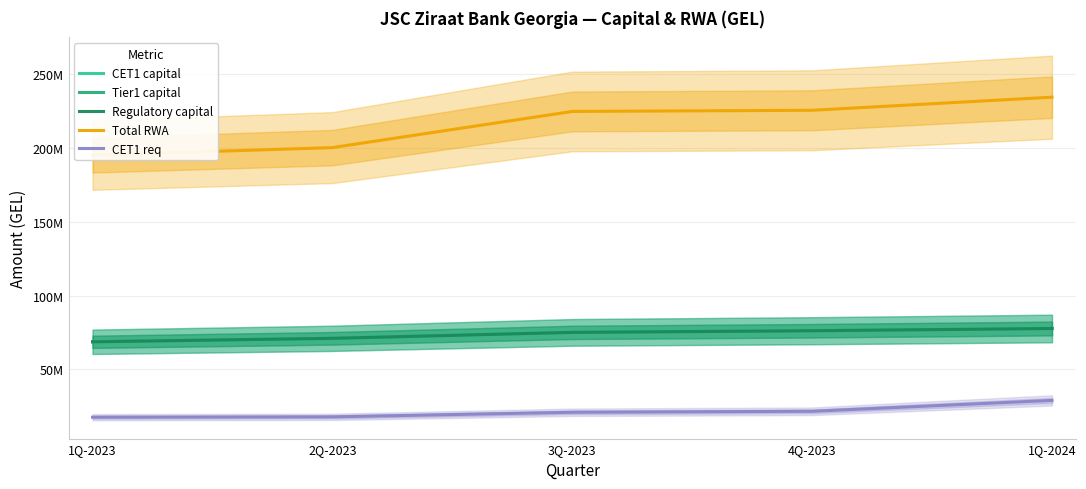

The value of Tier1 capital at 1Q-2024 is 77692032.3. True or false?

True